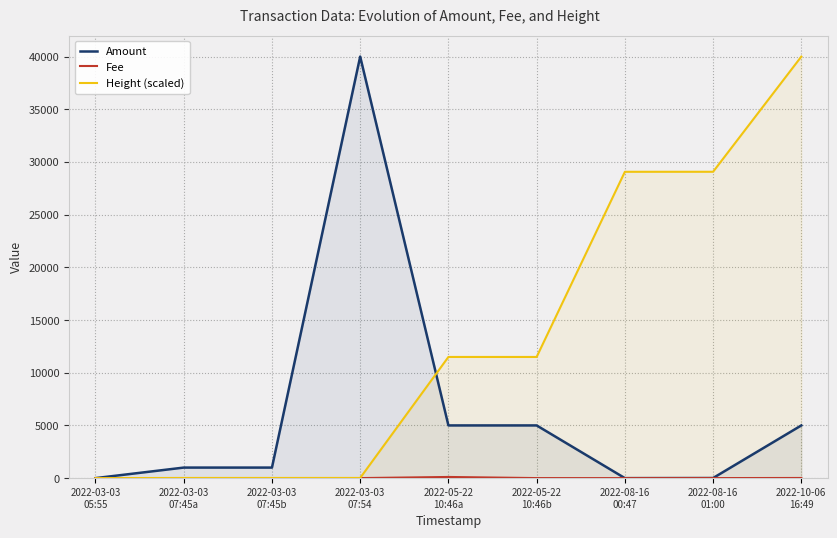

Which series has the largest total across all categories?

Height (scaled)